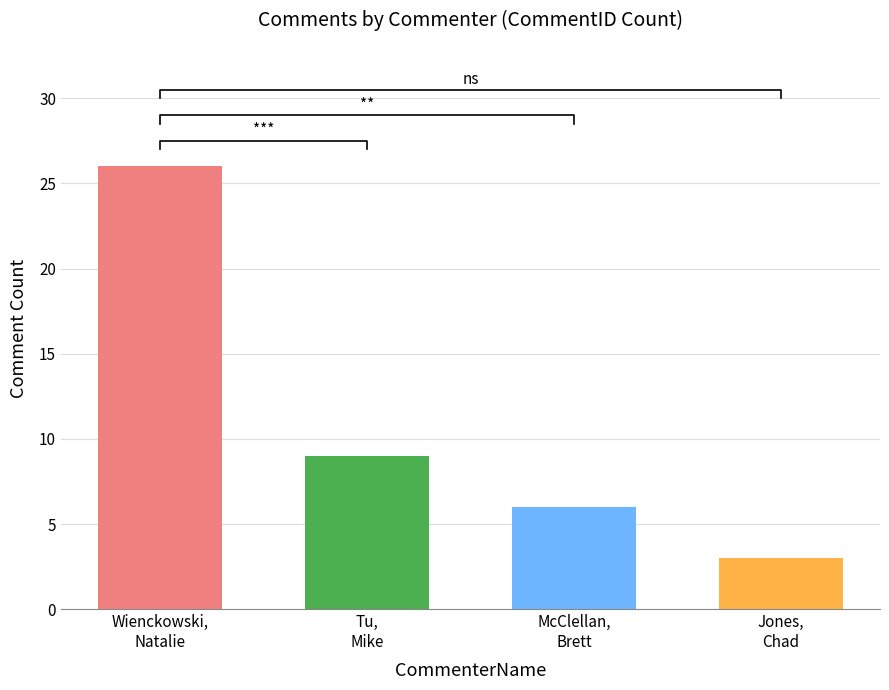

What is the difference between the values at Jones,
Chad and McClellan,
Brett?

3